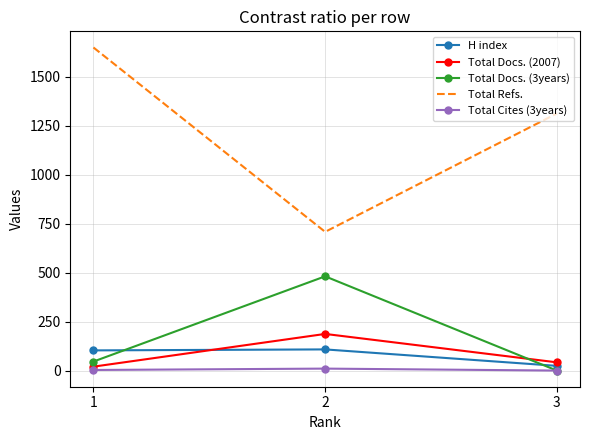

The Total Cites (3years) series shows 10 at 2. True or false?

True